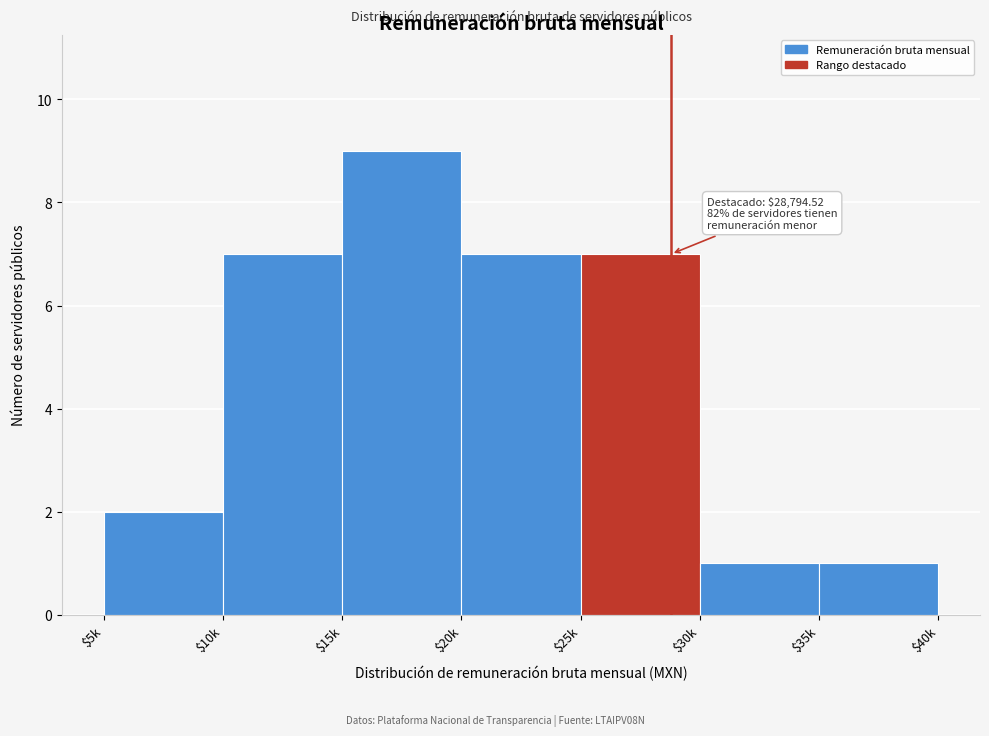

Reading left to right, what are all the values shown in this chart?

2	7	9	7	7	1	1